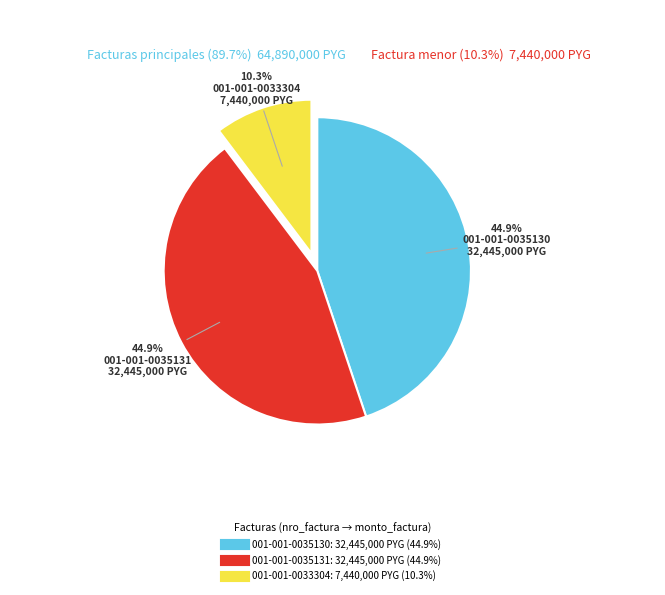

Which has a higher value, 001-001-0035131 or 001-001-0033304?

001-001-0035131